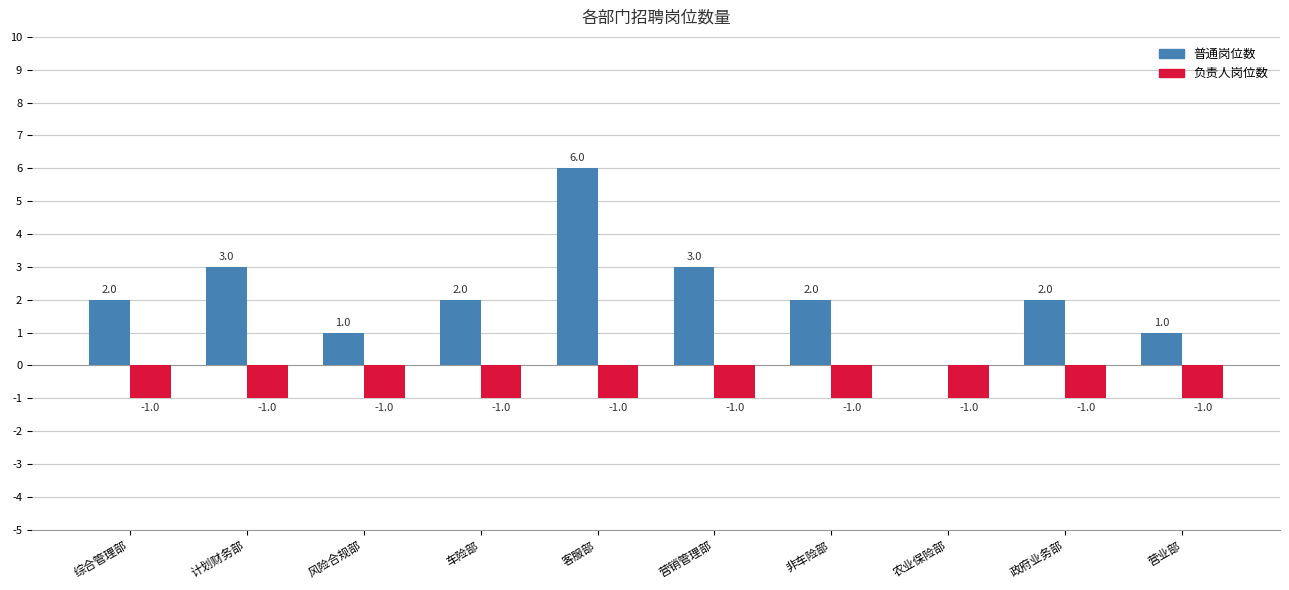

Which label corresponds to the largest value in the chart?

客服部